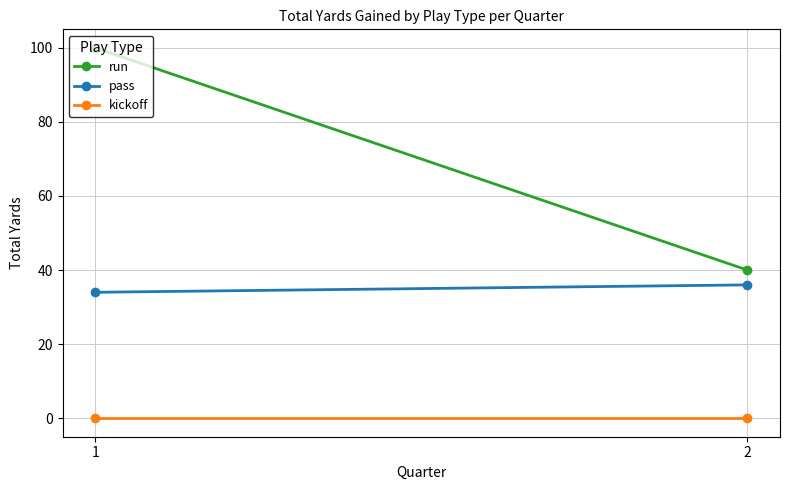

What is the sum of the pass values at 1 and 2?

70